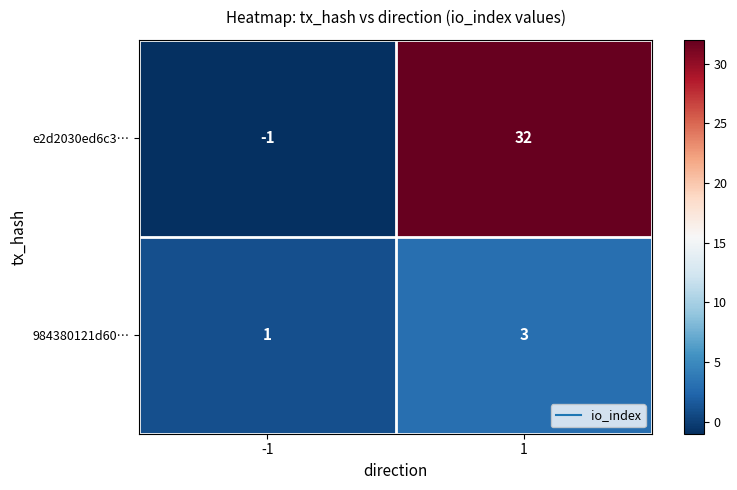

Which series has the largest total across all categories?

e2d2030ed6c3…